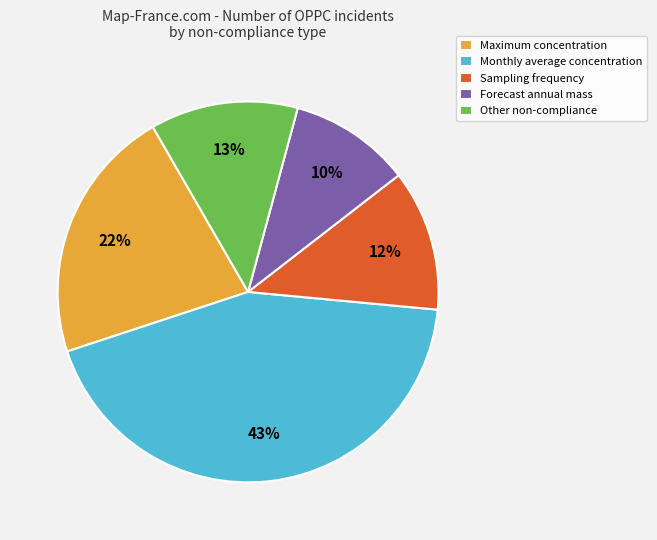

To the nearest percent, what percentage of the pie is Maximum concentration?

22%